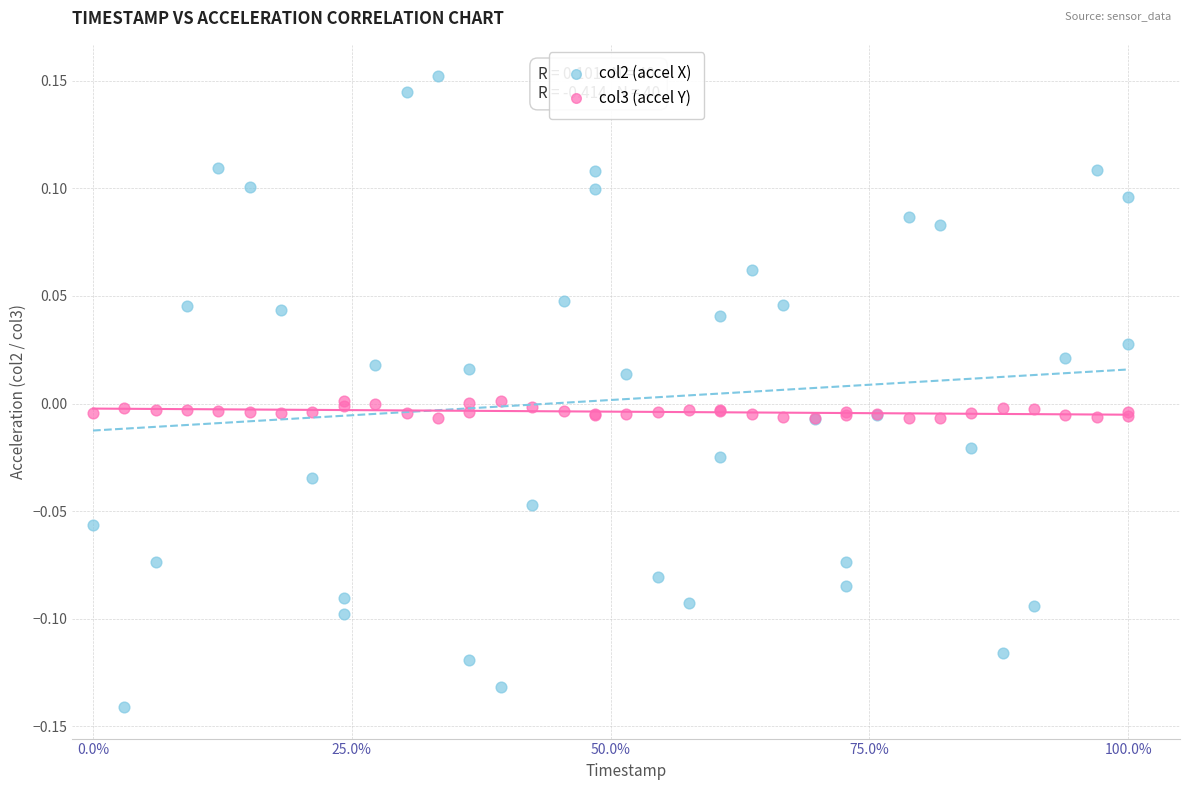

Which series contains the highest Y value?

col2 (accel X)